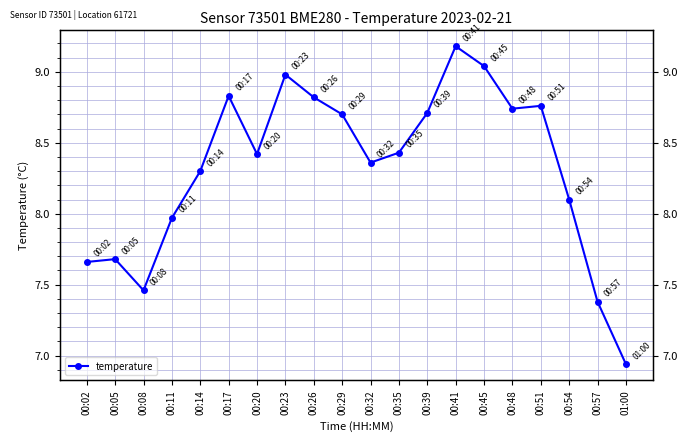

What is the greatest value displayed?

9.2